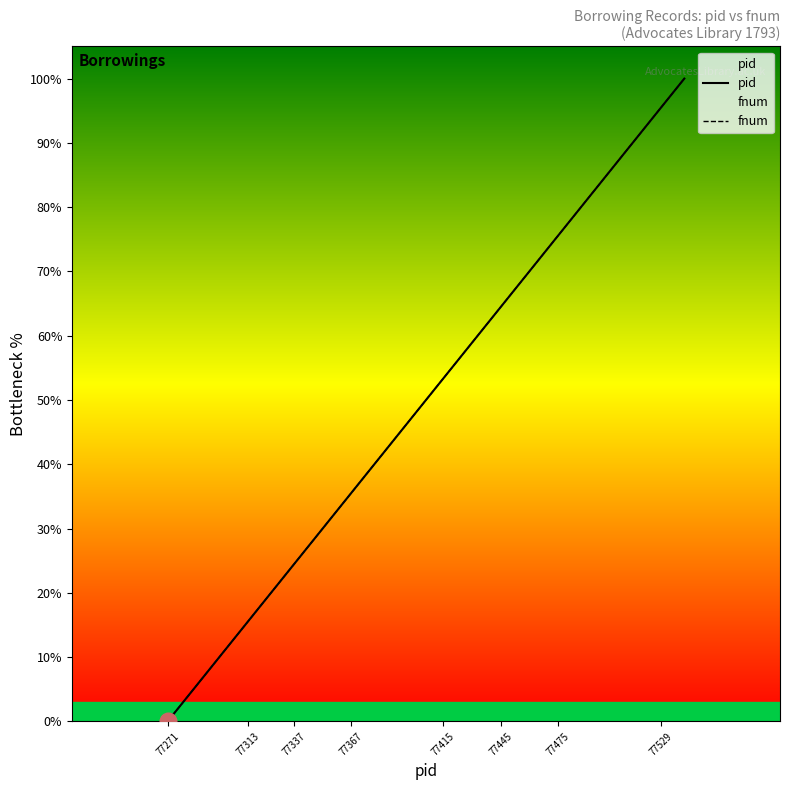

True or false: pid and fnum intersect in this chart.

False